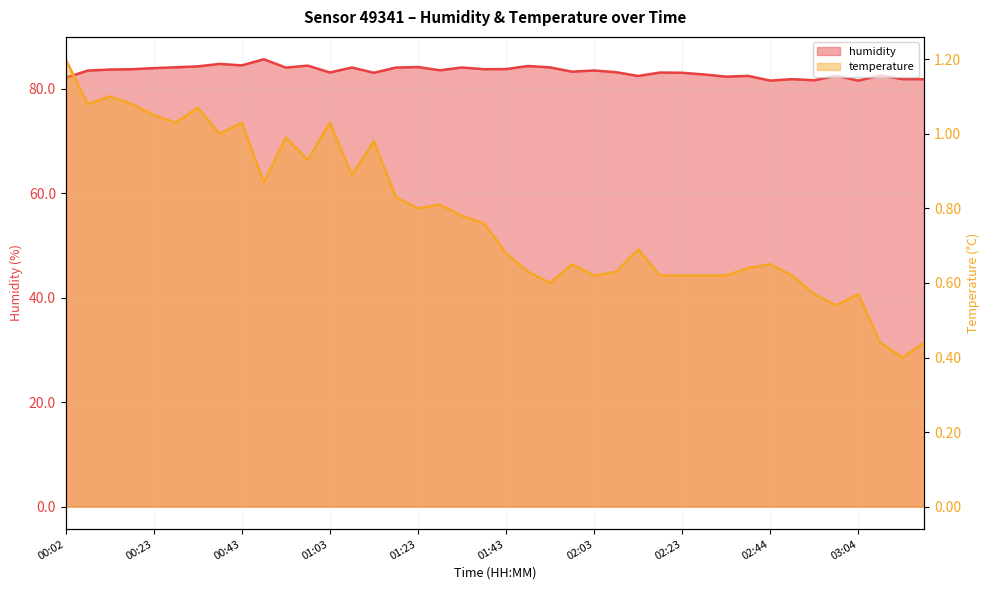

Rank the categories by temperature value from highest to lowest.

00:02, 00:13, 00:07, 00:18, 00:33, 00:23, 00:28, 00:43, 01:03, 00:38, 00:53, 01:13, 00:58, 01:08, 00:48, 01:18, 01:28, 01:23, 01:33, 01:38, 02:13, 01:43, 01:58, 02:44, 02:39, 01:48, 02:08, 02:03, 02:18, 02:23, 02:28, 02:34, 02:49, 01:53, 02:54, 03:04, 02:59, 03:09, 03:19, 03:14